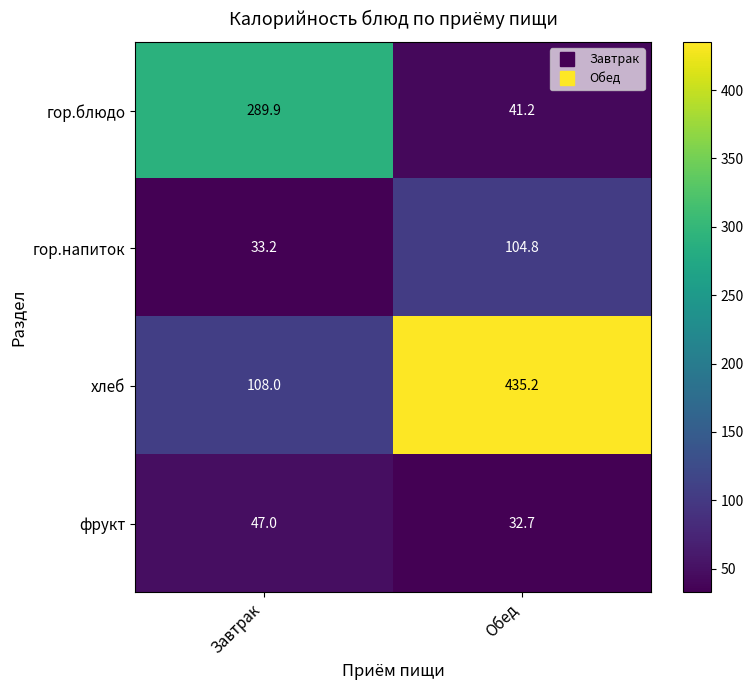

Rank the series by their maximum value, from lowest to highest.

фрукт, гор.напиток, гор.блюдо, хлеб